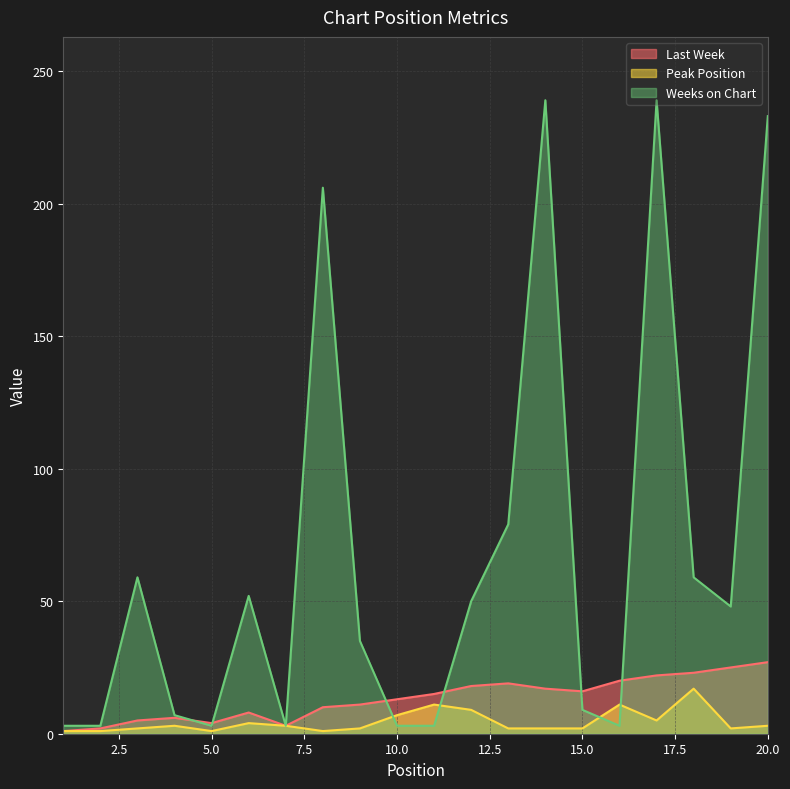

Rank the series by their maximum value, from lowest to highest.

Peak Position, Last Week, Weeks on Chart